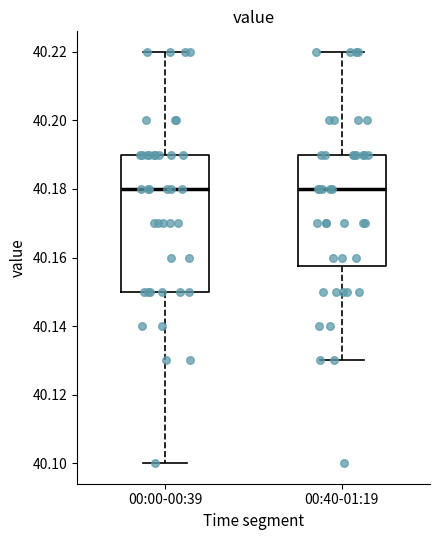

Reading left to right, transcribe this box plot: for each box, give where its median line is, the range the box spans, and where its two whiskers end, as read against the y-axis. The values are not printed on the chart, so give them approximately, as read against the axis.

00:00-00:39: median 40.180, box 40.150 to 40.190, whiskers 40.100 to 40.220
00:40-01:19: median 40.180, box 40.158 to 40.190, whiskers 40.130 to 40.220